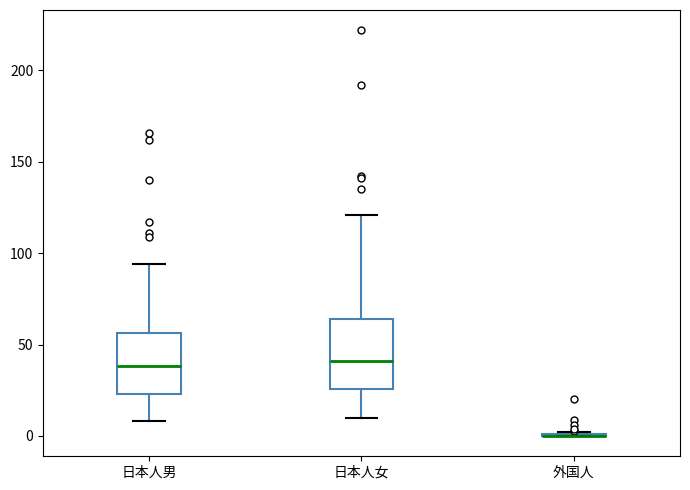

Reading left to right, transcribe this box plot: for each box, give where its median line is, the range the box spans, and where its two whiskers end, as read against the y-axis. The values are not printed on the chart, so give them approximately, as read against the axis.

日本人男: median 40, box 25 to 55, whiskers 10 to 95
日本人女: median 40, box 25 to 65, whiskers 10 to 120
外国人: box collapsed to a line at 0, whiskers 0 to 0